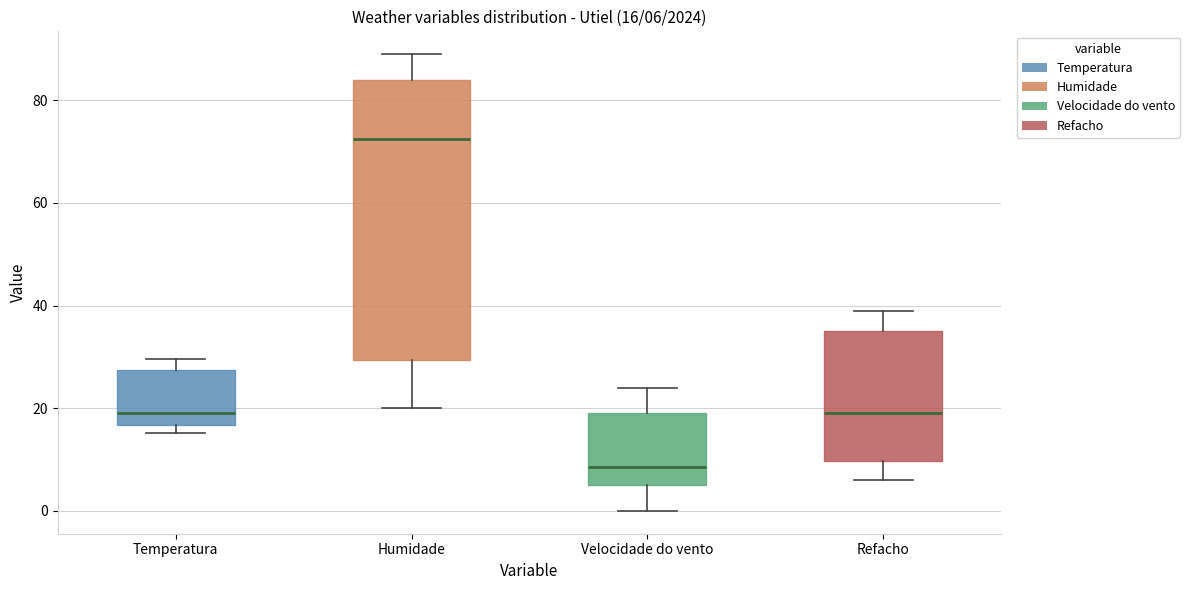

Comparing the boxes themselves (not the whiskers), which one is the tallest?

Humidade